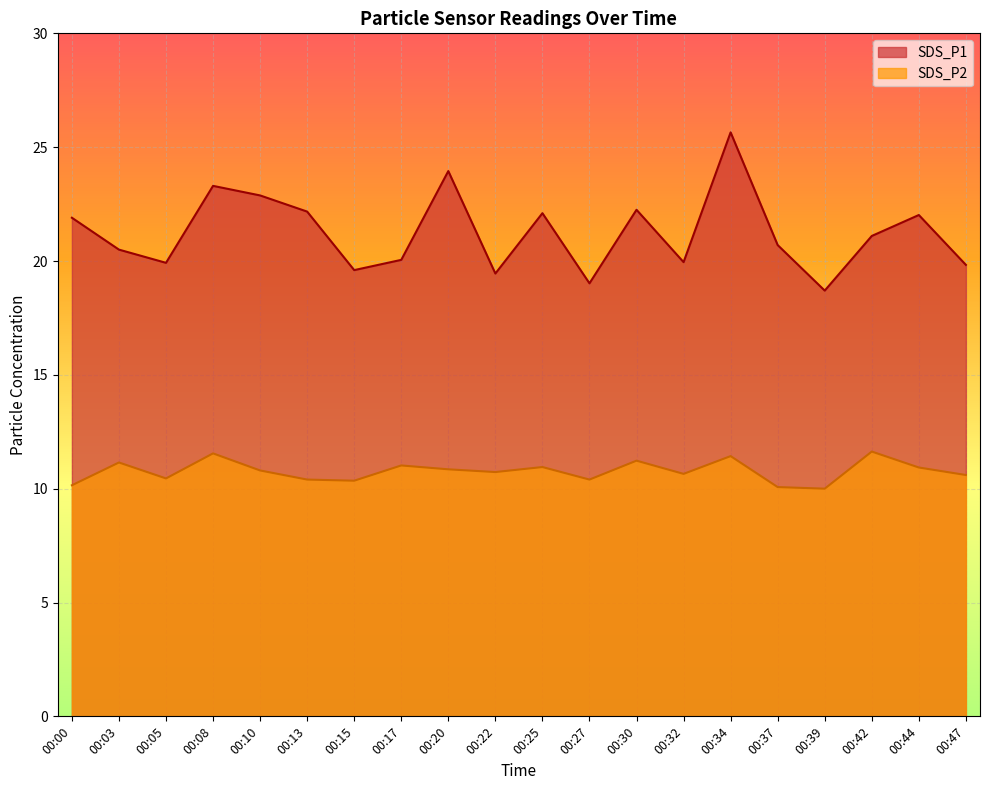

What is the total value across all series at 00:47?

30.4